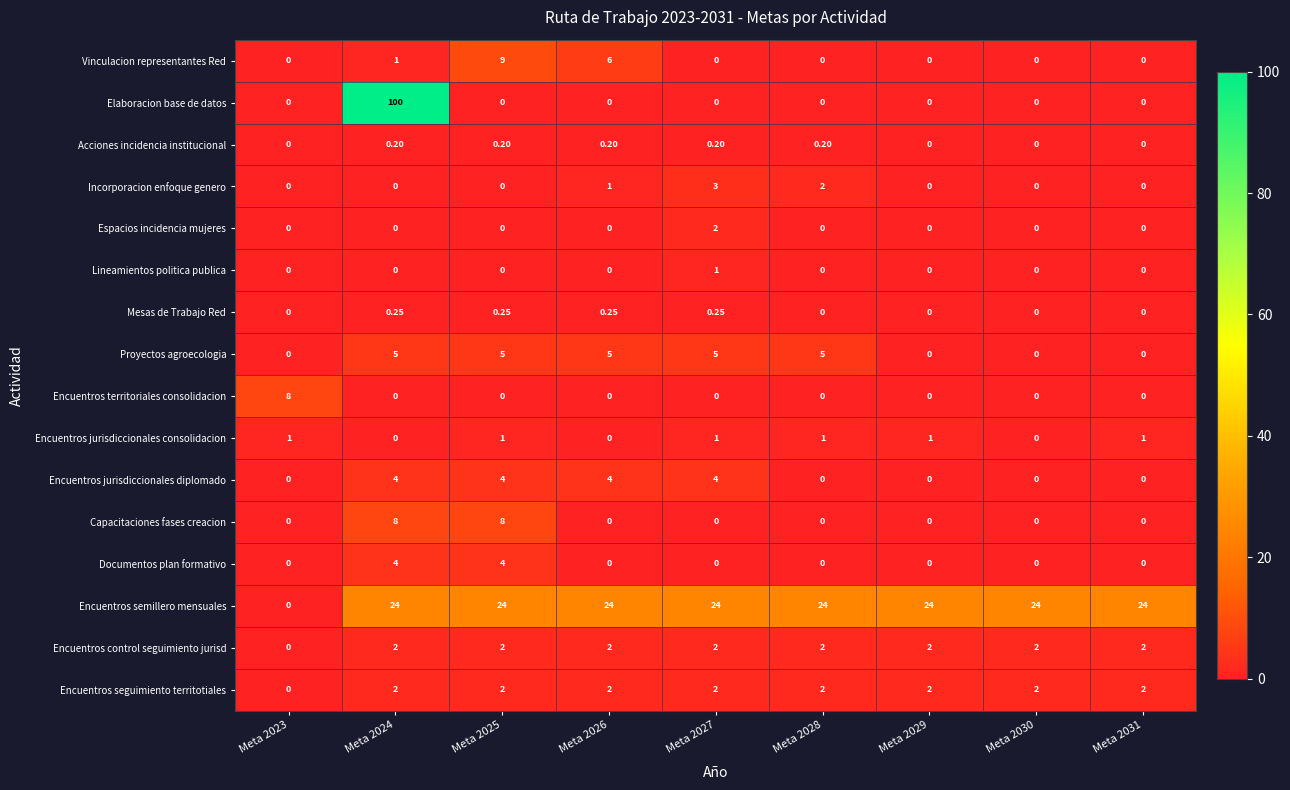

At which category is the sum across all series the highest?

Meta 2024